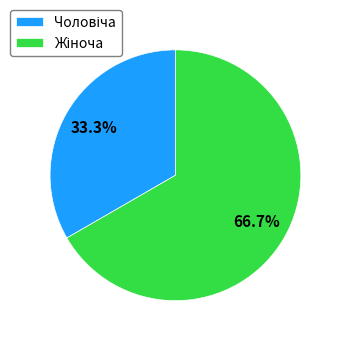

Does any single category account for the majority?

Yes